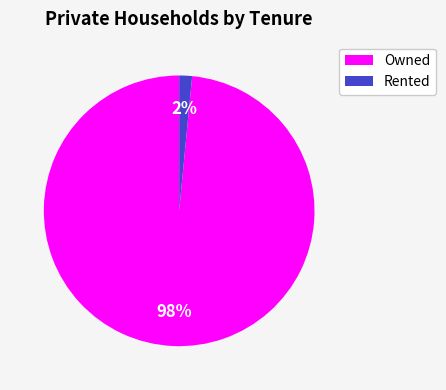

To the nearest percent, what is the average slice percentage?

50%